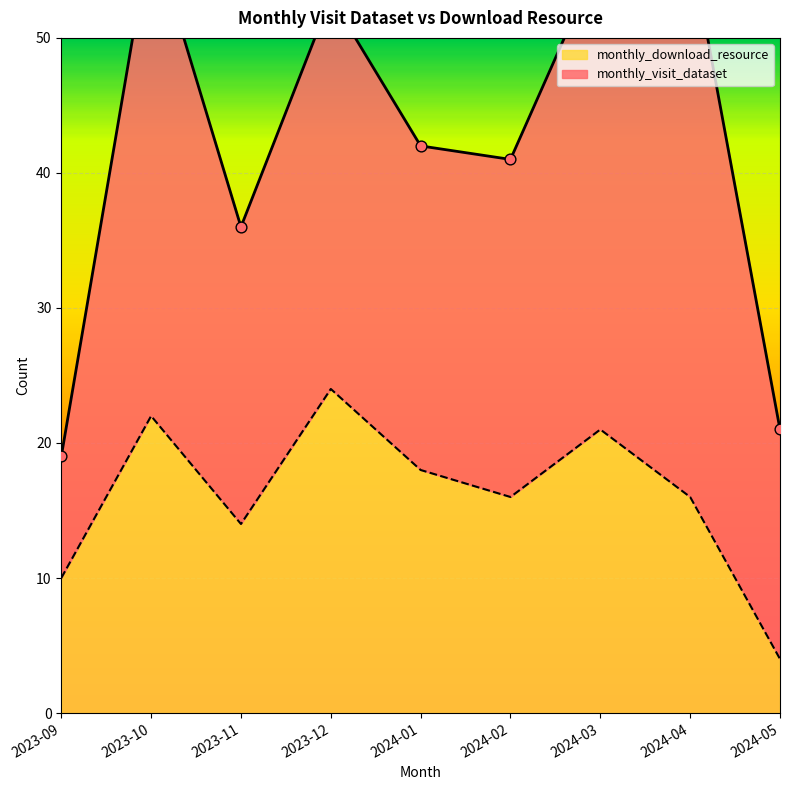

What is the change in value from 2023-10 to 2023-11?

-8